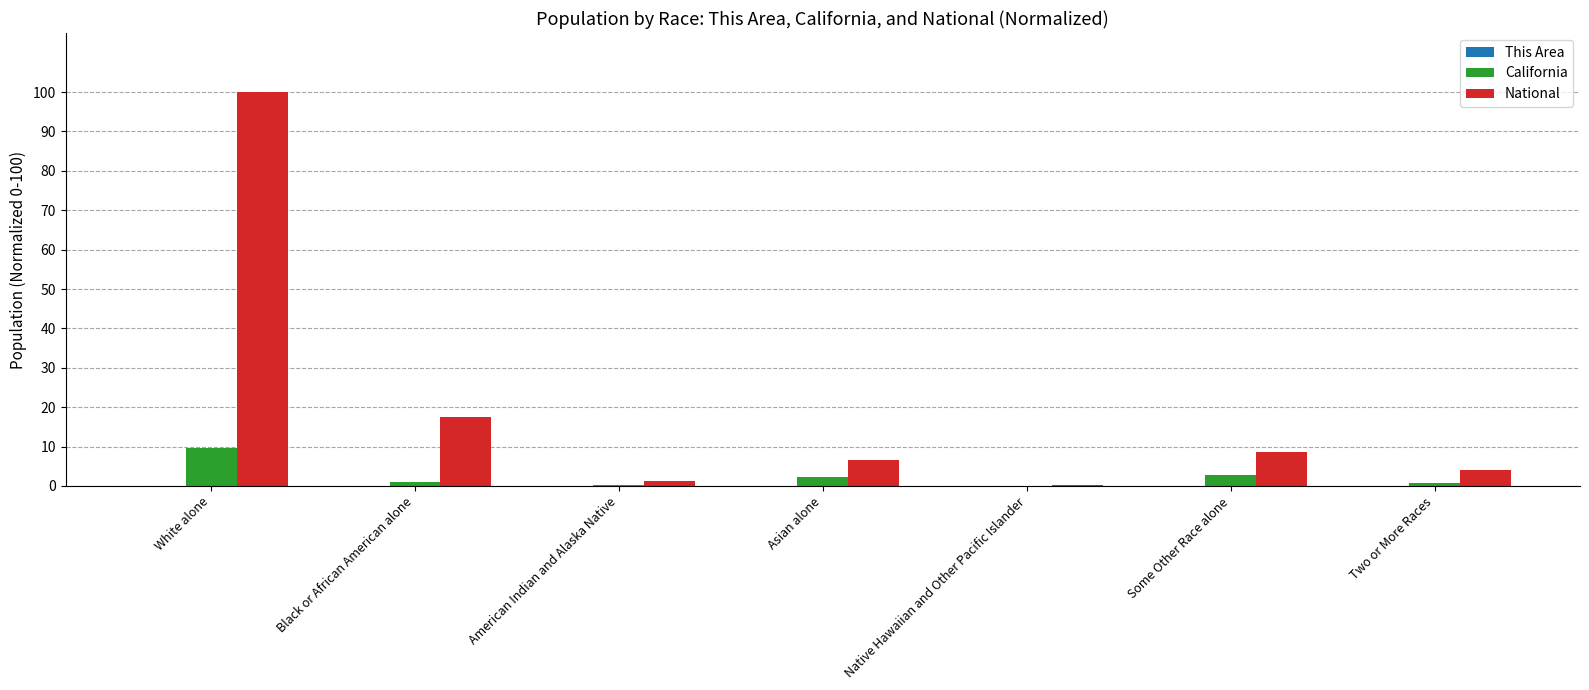

What is the sum of all California values?

16.7